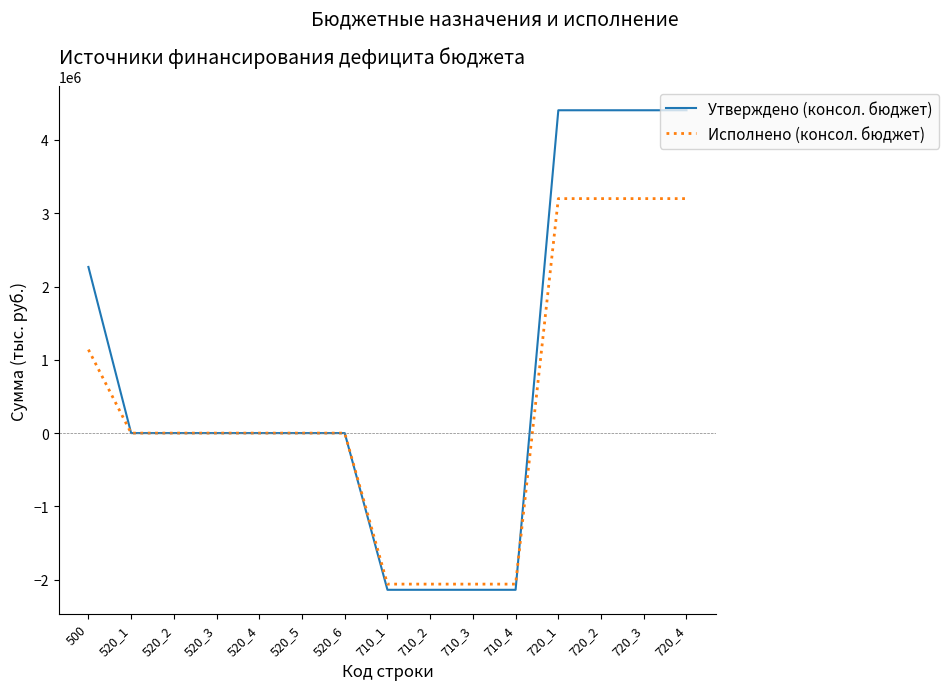

What is the maximum value for Исполнено (консол. бюджет)?

3199787.6